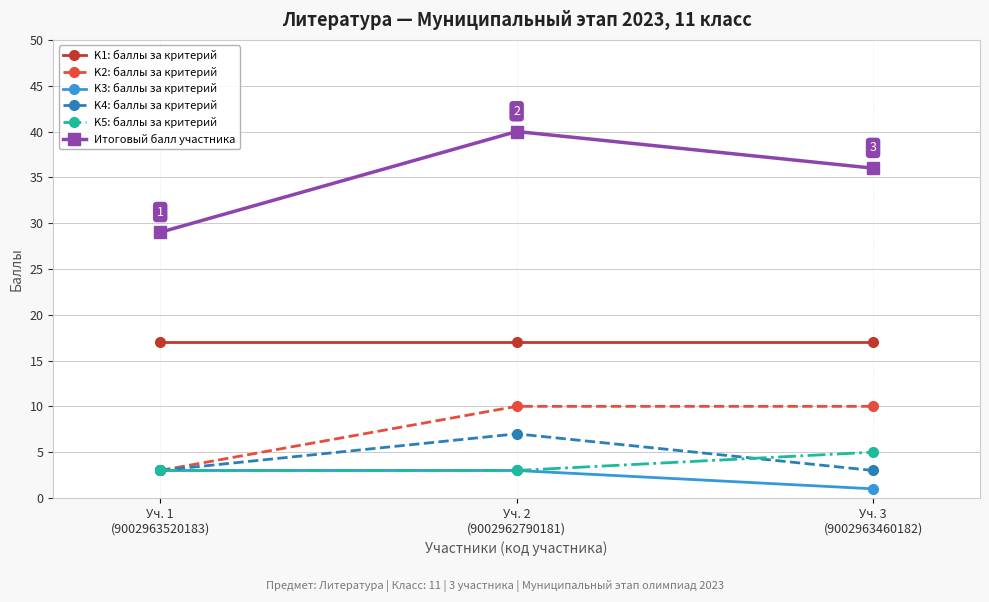

Reading left to right, list all the values displayed in this chart.

K1: баллы за критерий: Уч. 1
(9002963520183)=17	Уч. 2
(9002962790181)=17	Уч. 3
(9002963460182)=17
K2: баллы за критерий: Уч. 1
(9002963520183)=3	Уч. 2
(9002962790181)=10	Уч. 3
(9002963460182)=10
K3: баллы за критерий: Уч. 1
(9002963520183)=3	Уч. 2
(9002962790181)=3	Уч. 3
(9002963460182)=1
K4: баллы за критерий: Уч. 1
(9002963520183)=3	Уч. 2
(9002962790181)=7	Уч. 3
(9002963460182)=3
K5: баллы за критерий: Уч. 1
(9002963520183)=3	Уч. 2
(9002962790181)=3	Уч. 3
(9002963460182)=5
Итоговый балл участника: Уч. 1
(9002963520183)=29	Уч. 2
(9002962790181)=40	Уч. 3
(9002963460182)=36